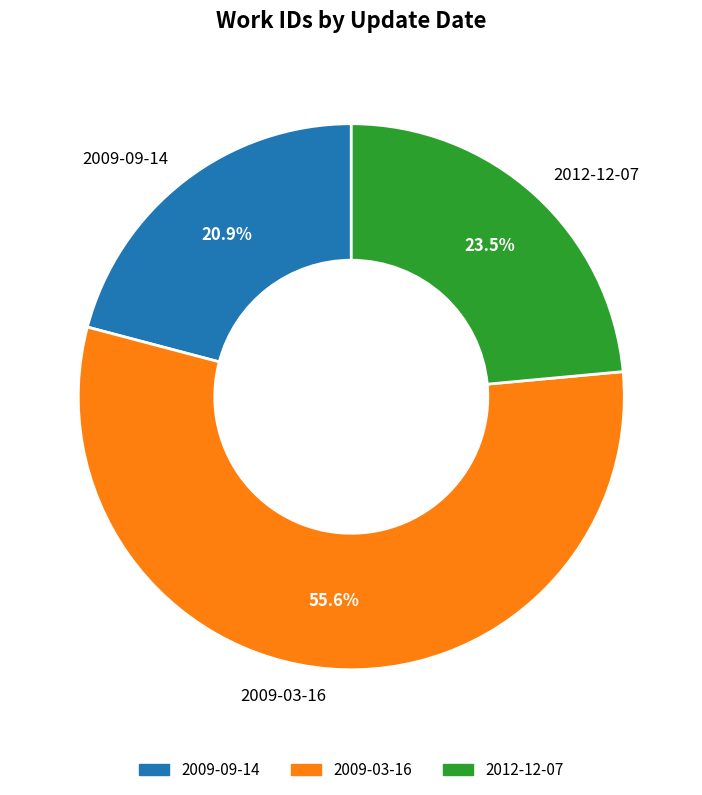

How many slices are in this pie chart?

3